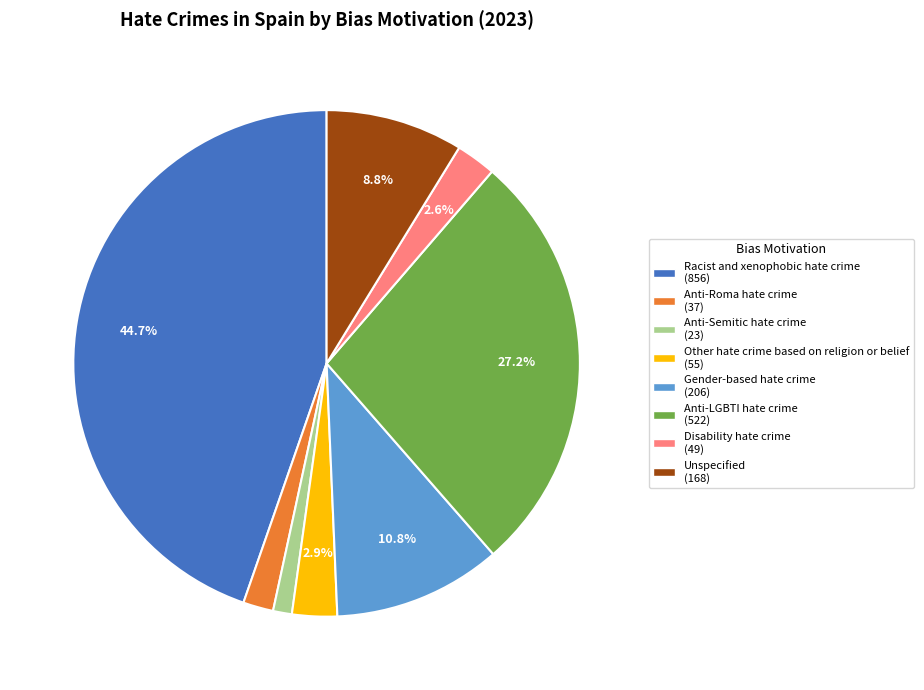

To the nearest percent, what is the difference between the Unspecified and Anti-Roma hate crime slice percentages?

7%